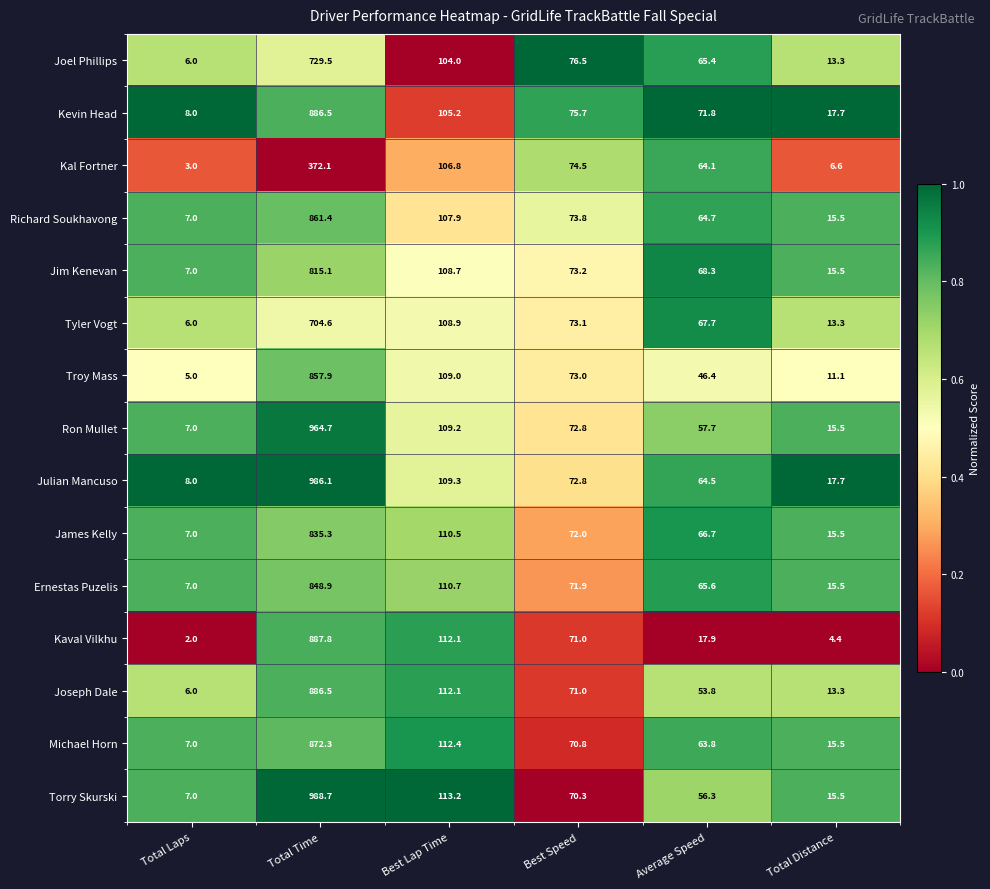

How many data points in Kaval Vilkhu are less than 71?

3